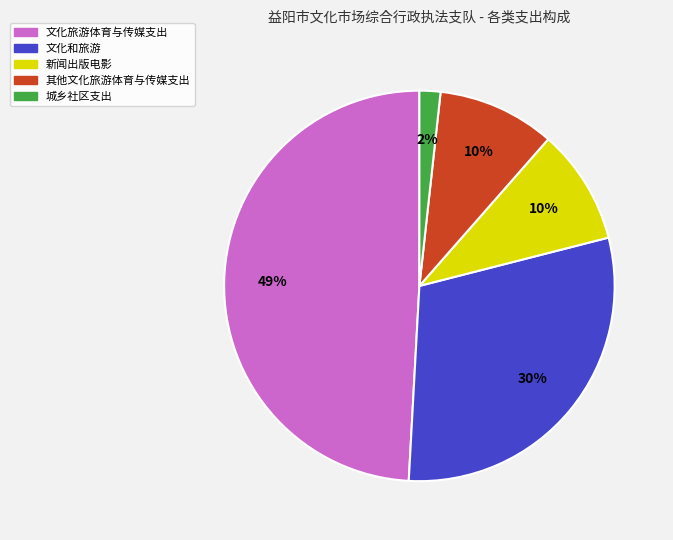

True or false: 文化旅游体育与传媒支出 accounts for 41% of the total.

False